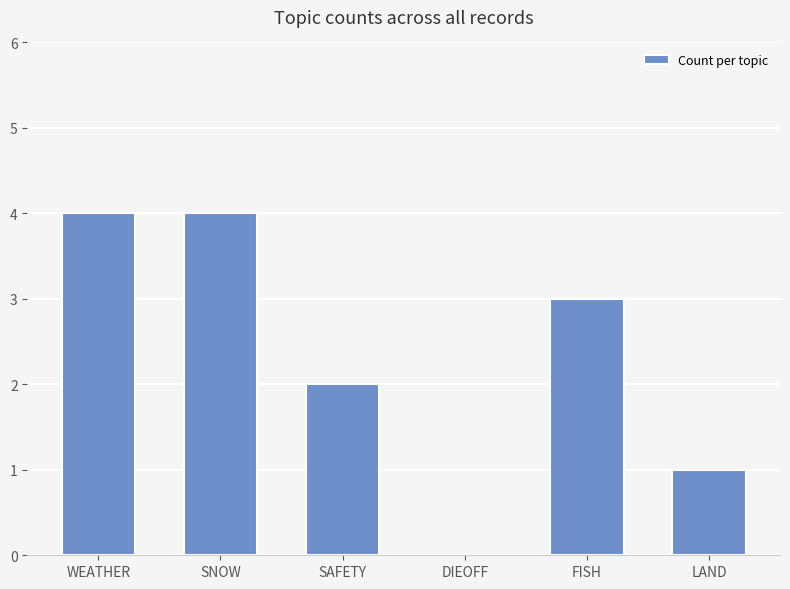

Where does the data first go above 3?

WEATHER